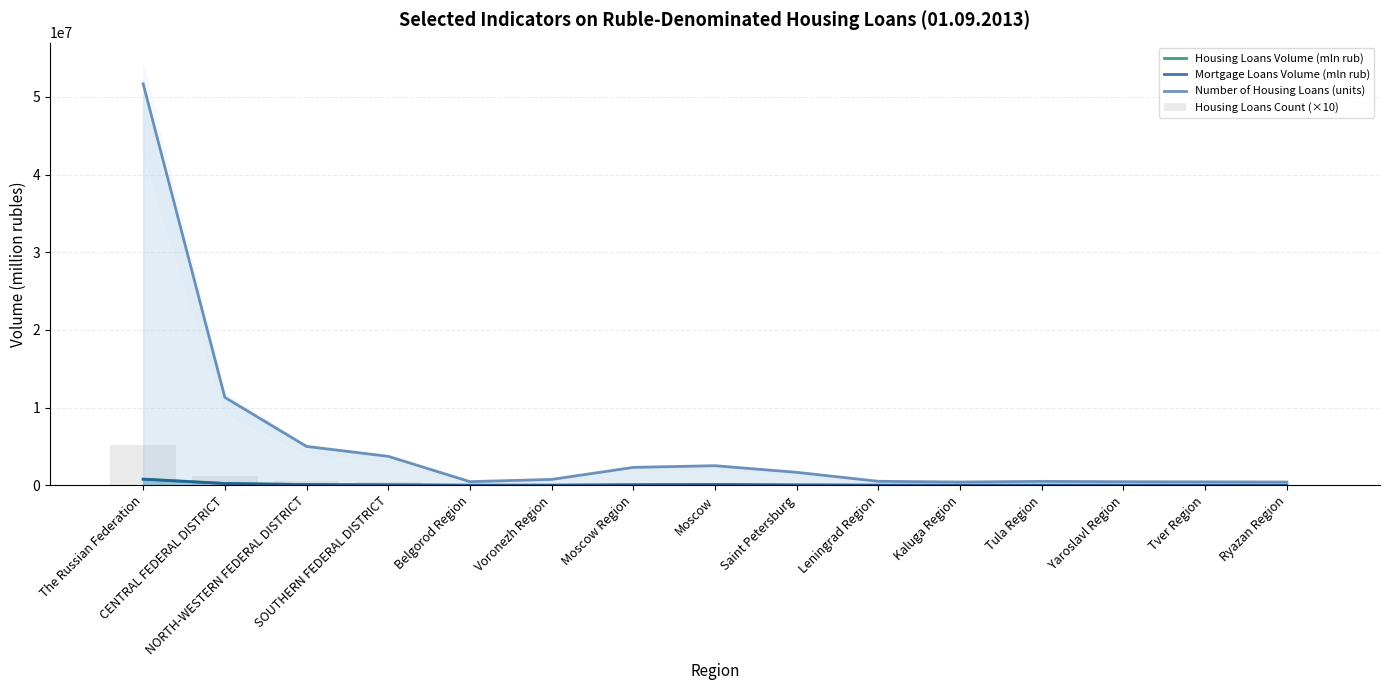

The value of Housing Loans Volume (mln rub) at NORTH-WESTERN FEDERAL DISTRICT is 30011. True or false?

False